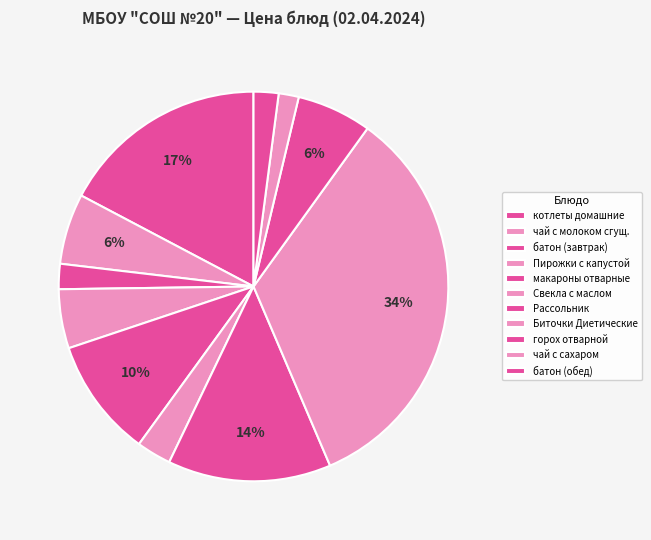

Which category has the smallest portion of the pie?

чай с сахаром